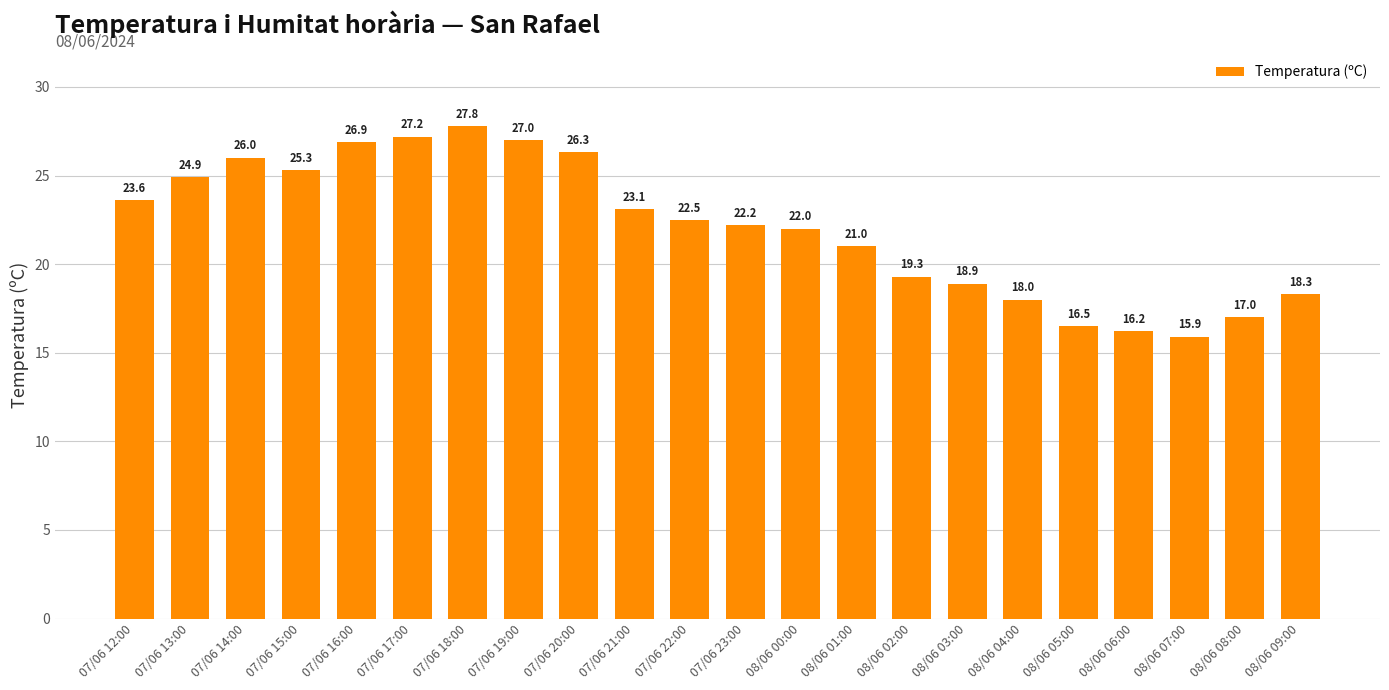

True or false: the data shows 22.5 at 07/06 22:00.

True